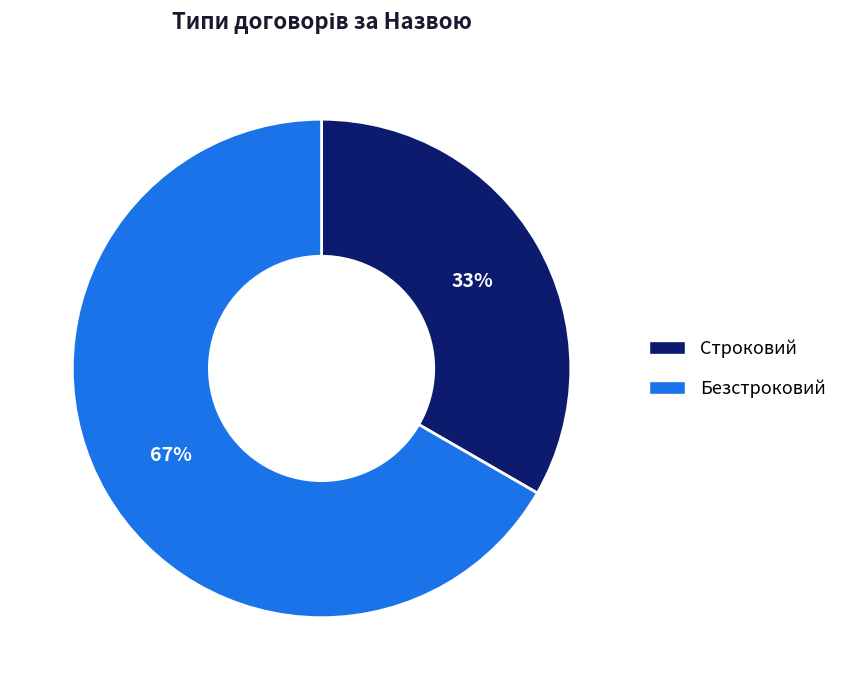

Which category has the biggest portion of the pie?

Безстроковий